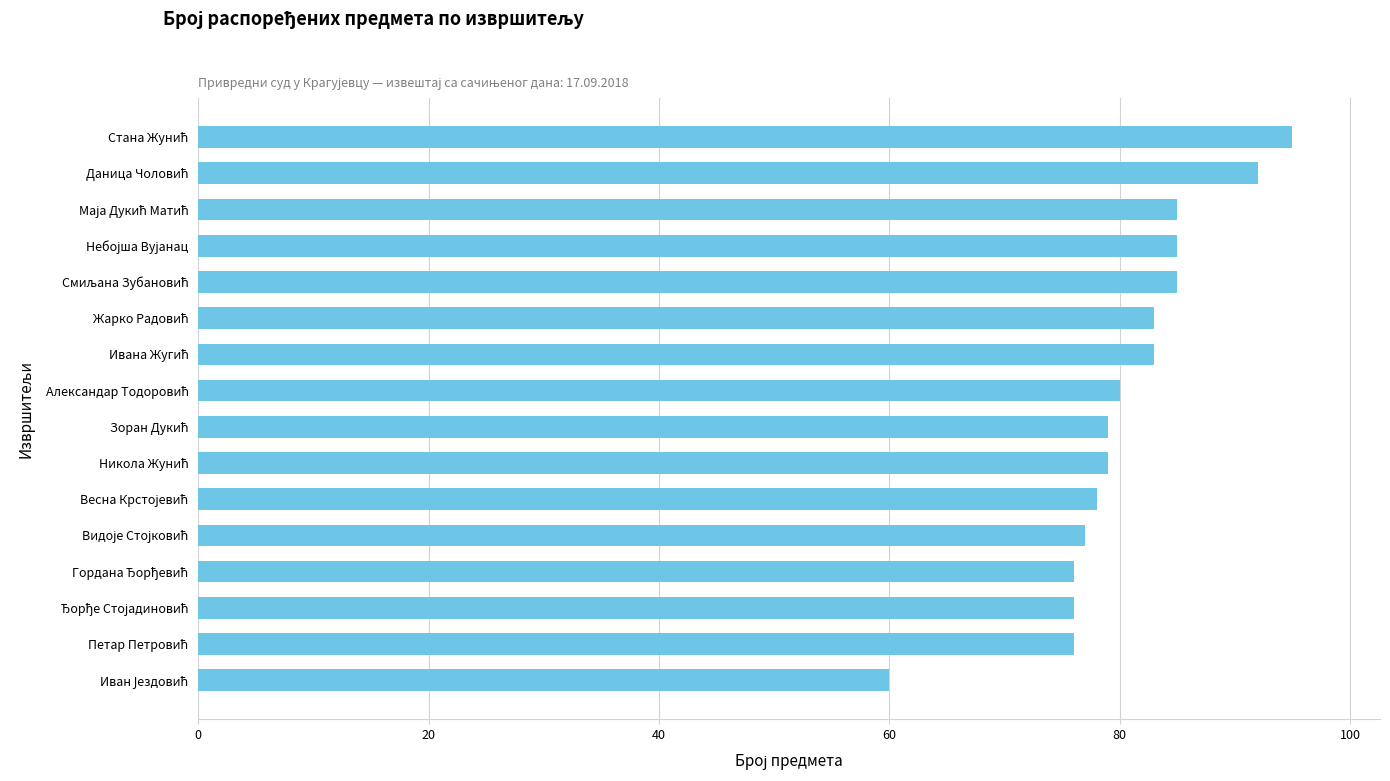

What is the maximum value shown in the chart?

95